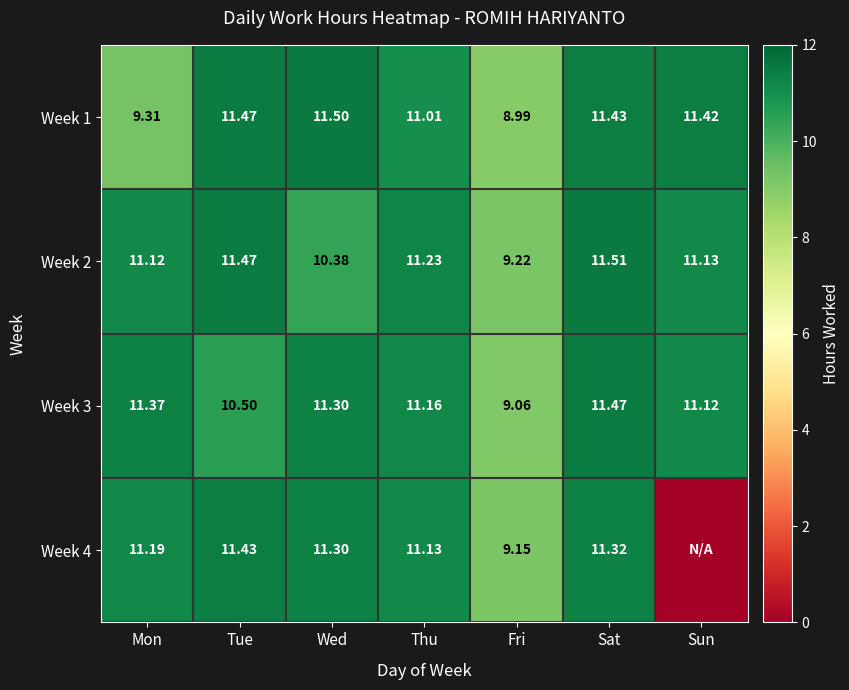

How many values in the Week 1 series are below 11?

2